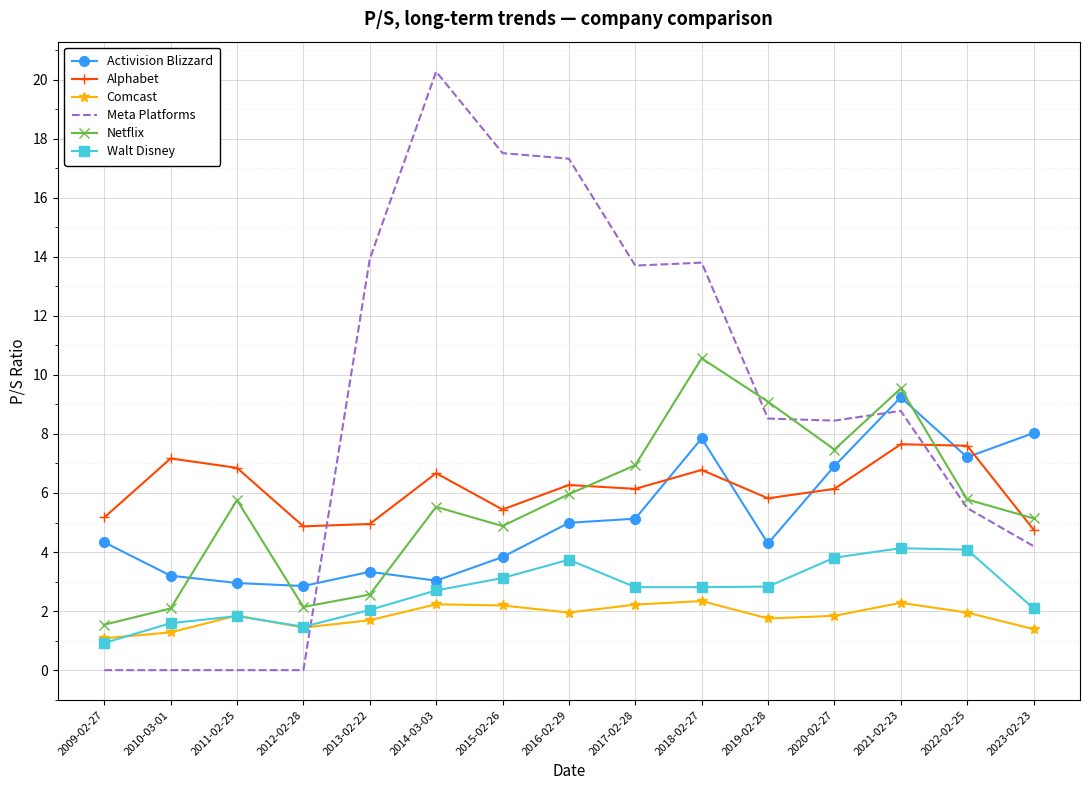

True or false: Alphabet has a value of 7.7 at 2021-02-23.

True